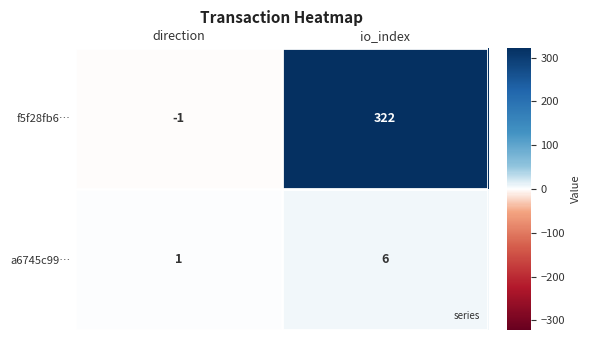

The value of a6745c99… at io_index is 2. True or false?

False